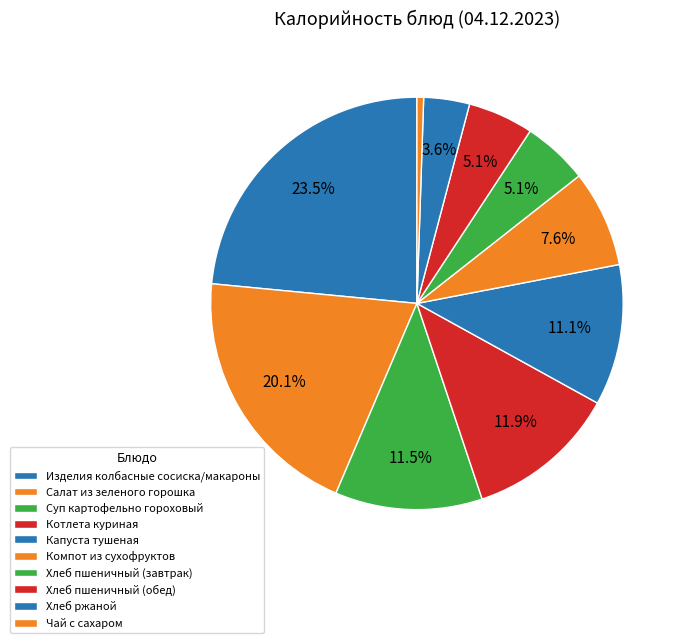

Count the number of slices in the pie.

10